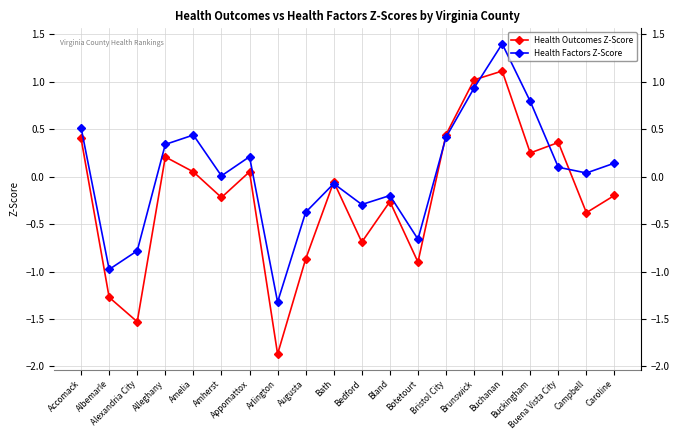

What is the approximate value of Health Factors Z-Score at Buchanan?

1.4